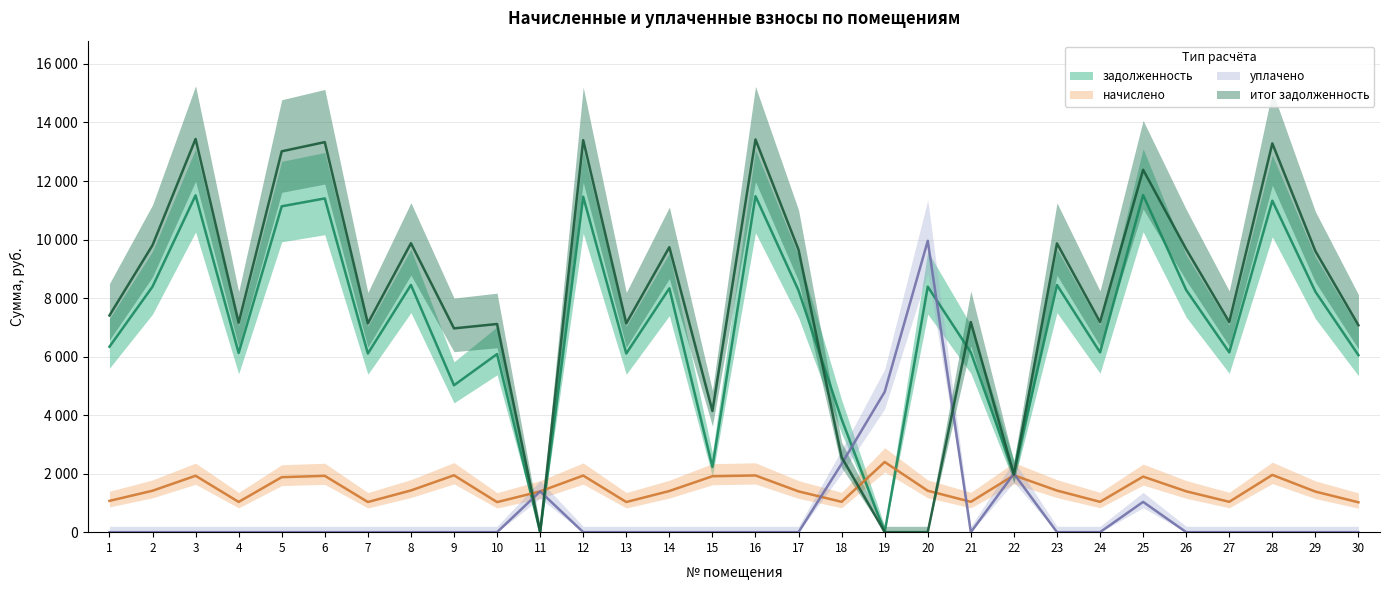

At which category does задолженность reach its first local valley?

4